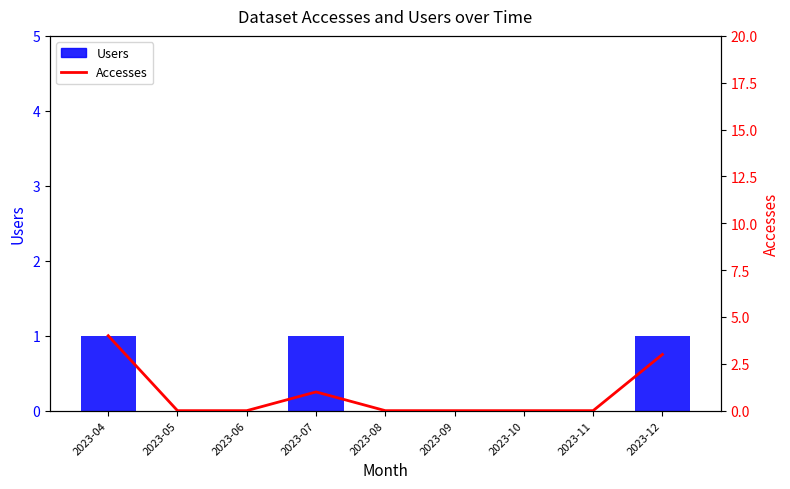

At which label does Users reach its peak?

2023-04